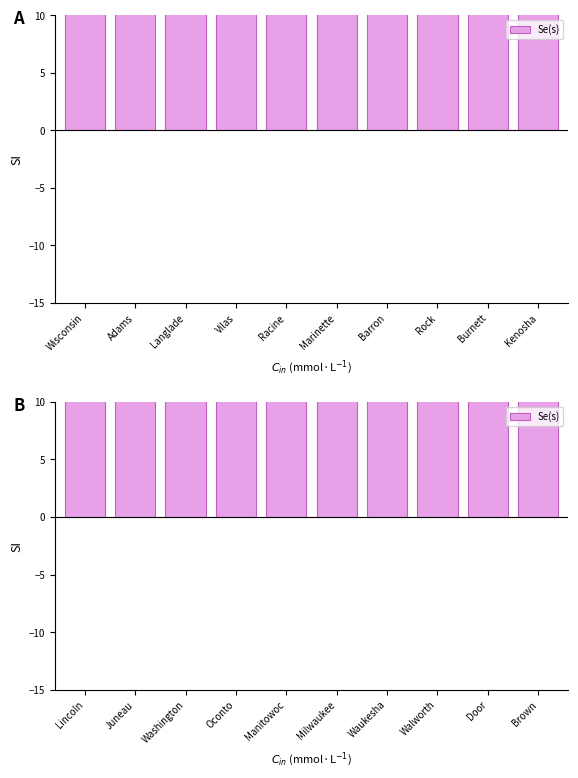

What is the value of the 5th bar from the left?

58.0